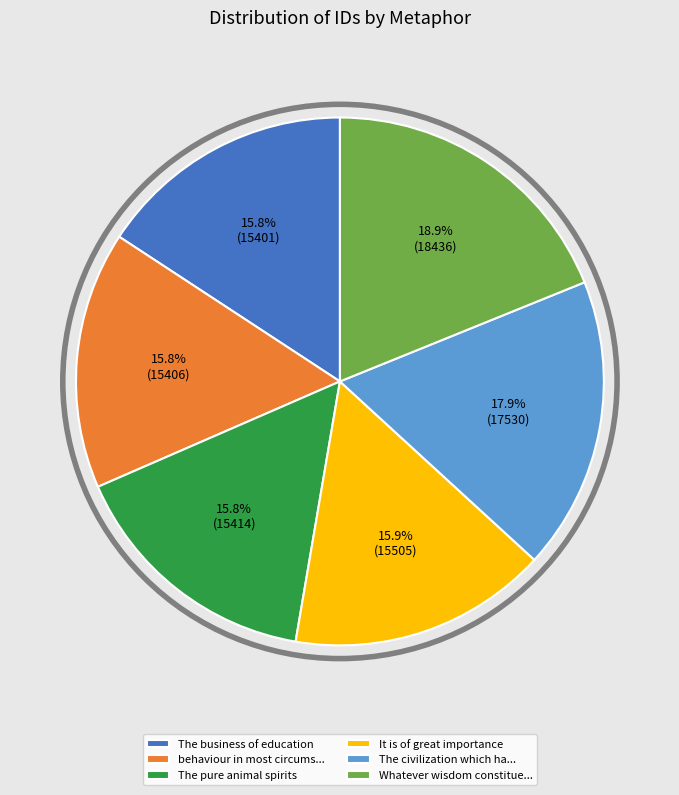

How much of the chart is everything except The pure animal spirits?

84.2%